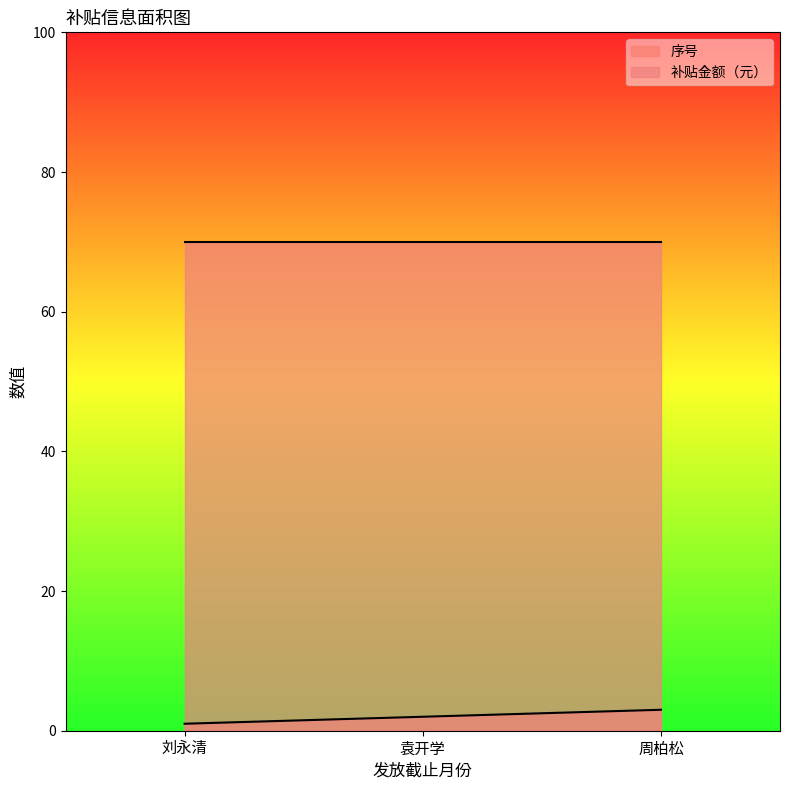

What is the sum of the 补贴金额（元） values at 周柏松 and 袁开学?

140